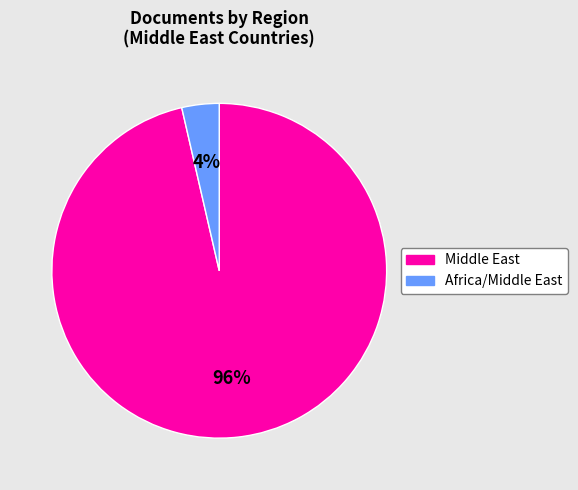

To the nearest percent, what is the average slice percentage?

50%